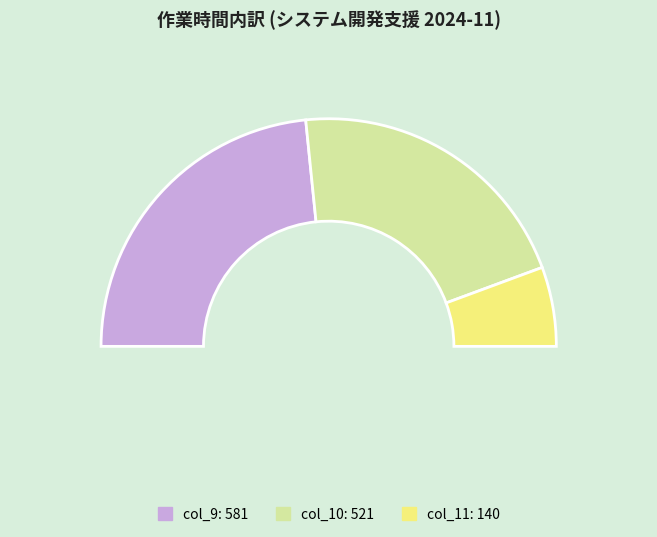

True or false: 2024-11-15 accounts for 13% of the total.

False